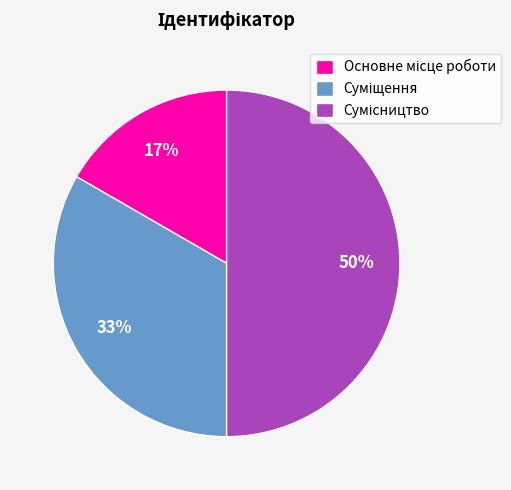

To the nearest percent, what is the difference between the largest and smallest slice percentages?

33%